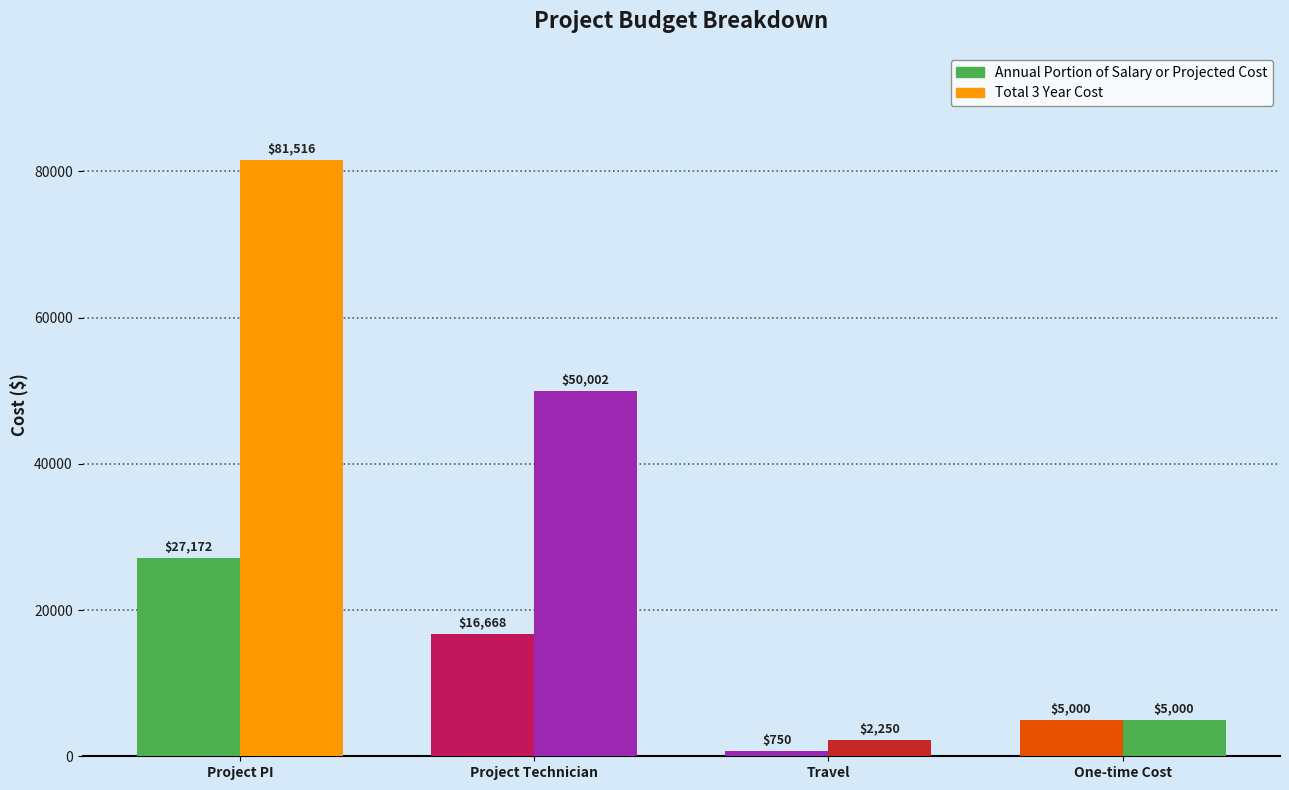

How many groups of bars are there?

4